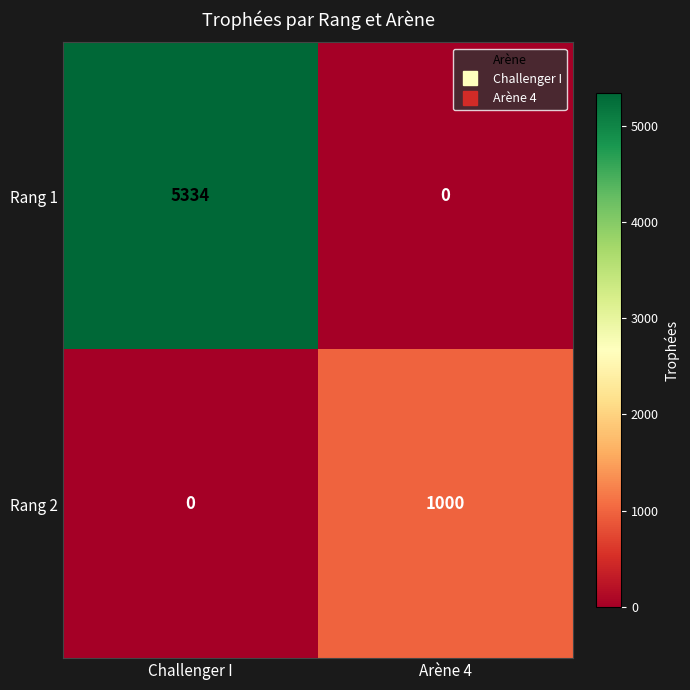

True or false: Rang 1 has a value of 7735 at Challenger I.

False